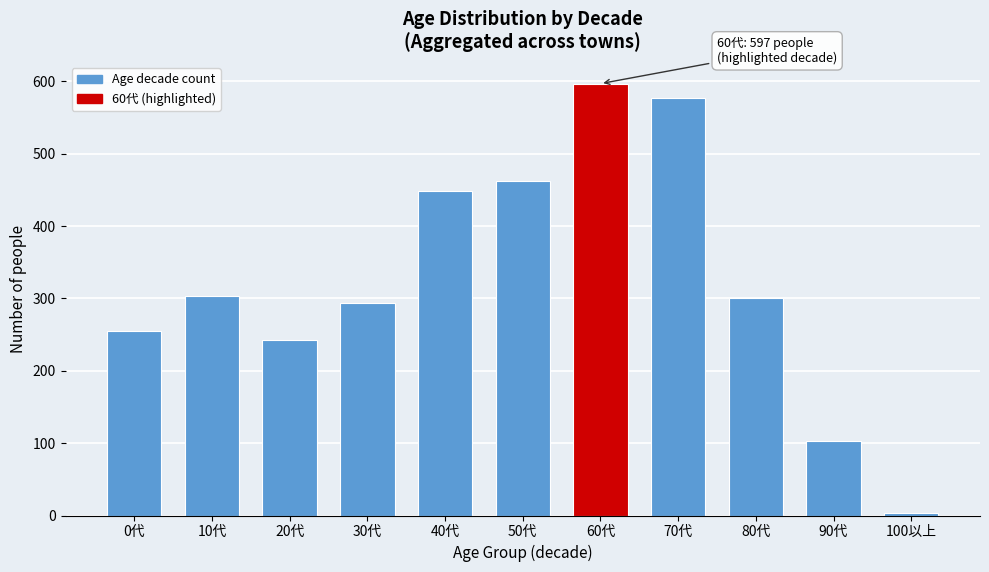

Reading left to right, extract all data points from this chart.

0代=255	10代=304	20代=243	30代=294	40代=448	50代=462	60代=597	70代=577	80代=301	90代=103	100以上=4